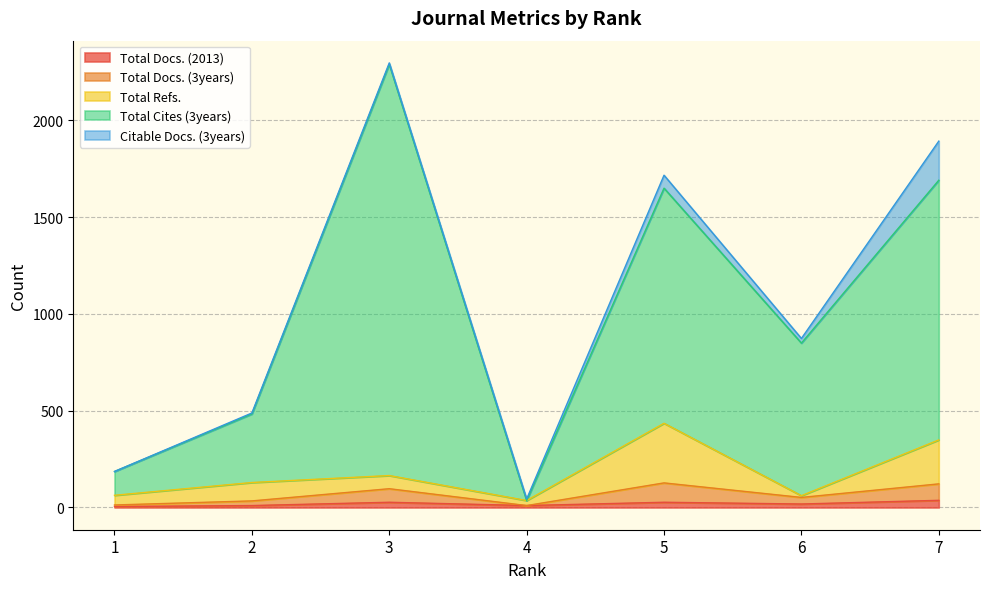

Is it true that Total Cites (3years) equals 48 at 4?

False